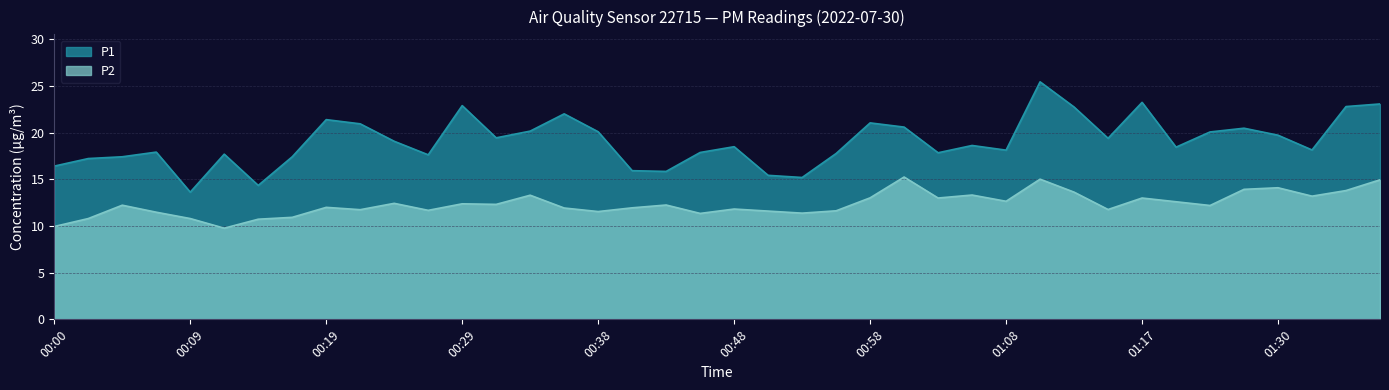

True or false: P1 and P2 intersect in this chart.

False